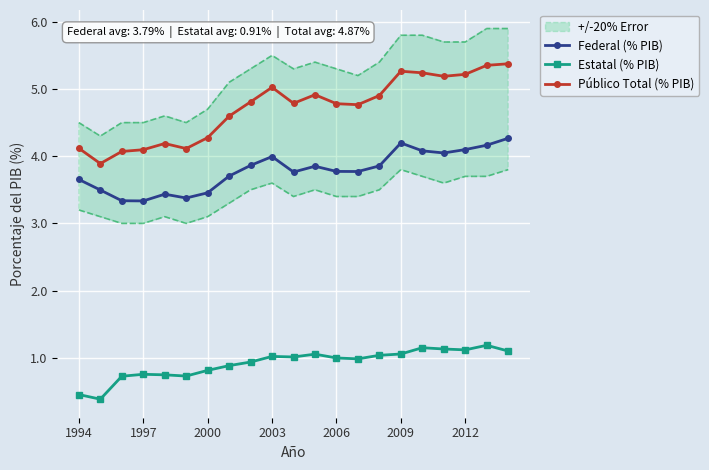

True or false: Federal (% PIB) and Estatal (% PIB) intersect in this chart.

False